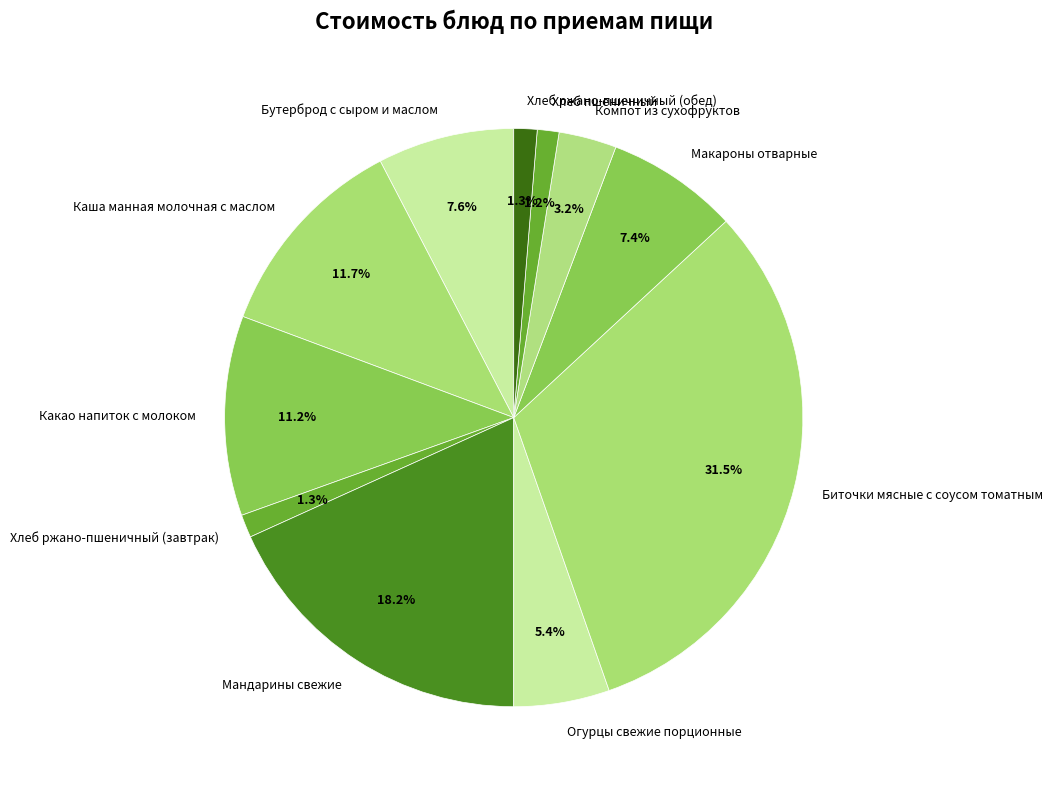

How many slices are in this pie chart?

11